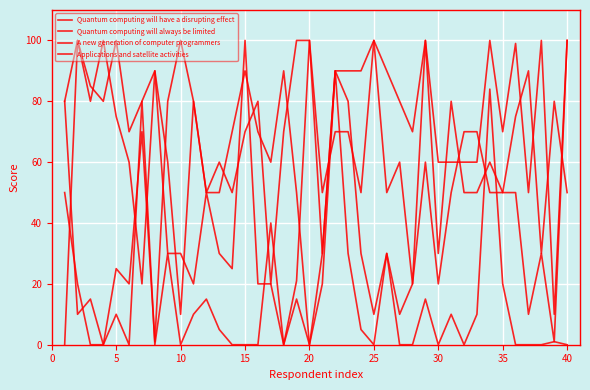

What is the difference between the second highest and second lowest values in the Applications and satellite activities series?

100